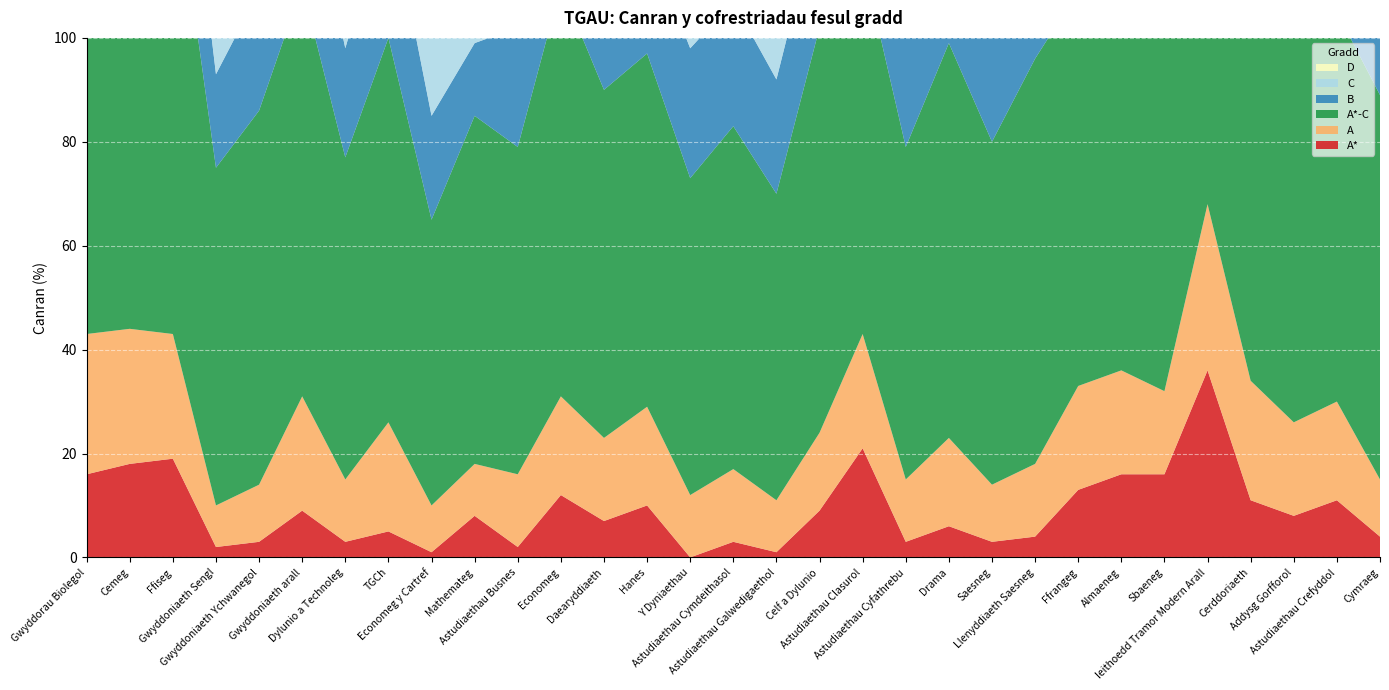

Reading left to right, extract all data points from this chart.

A*: 16	18	19	2	3	9	3	5	1	8	2	12	7	10	0	3	1	9	21	3	6	3	4	13	16	16	36	11	8	11	4
A: 27	26	24	8	11	22	12	21	9	10	14	19	16	19	12	14	10	15	22	12	17	11	14	20	20	16	32	23	18	19	11
A*-C: 92	93	92	65	72	79	62	74	55	67	63	79	67	68	61	66	59	78	72	64	76	66	78	76	79	73	95	82	76	75	74
B: 28	27	28	18	23	27	21	27	20	14	23	29	19	22	25	24	22	23	15	24	26	20	28	20	21	19	15	28	25	24	23
C: 21	22	22	38	35	22	26	21	26	36	24	19	25	18	24	24	26	30	14	25	26	32	32	22	22	22	12	19	25	20	36
D: 6	6	6	16	17	8	19	11	21	12	18	15	17	13	16	14	22	14	12	17	13	18	14	15	15	15	2	11	15	9	17